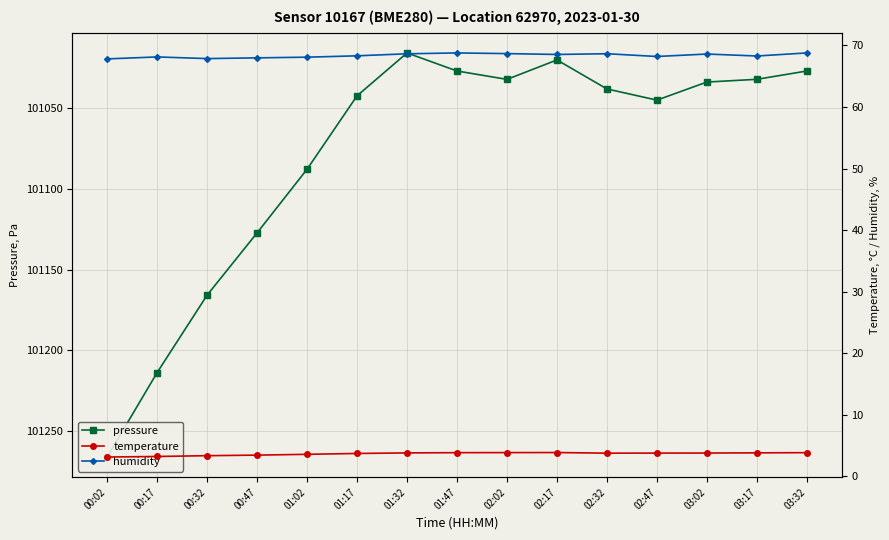

Which series has the widest spread of values?

pressure